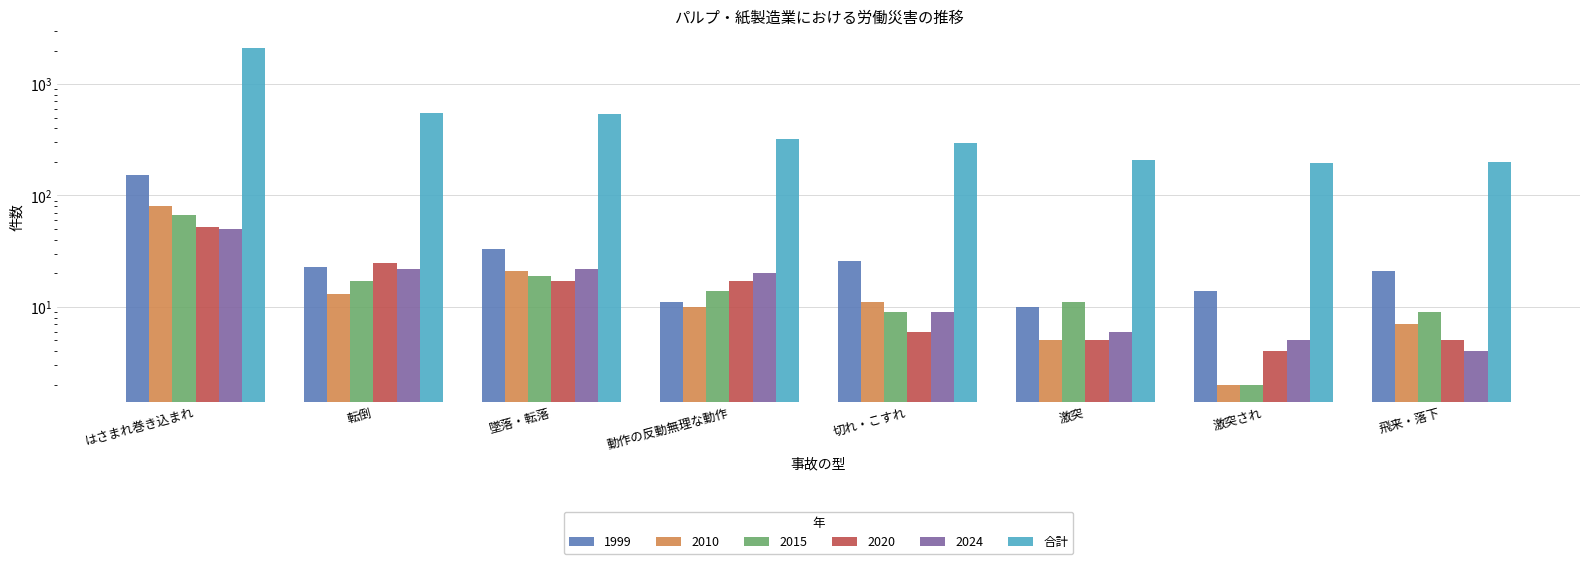

The value at 動作の反動無理な動作 is 200. True or false?

False